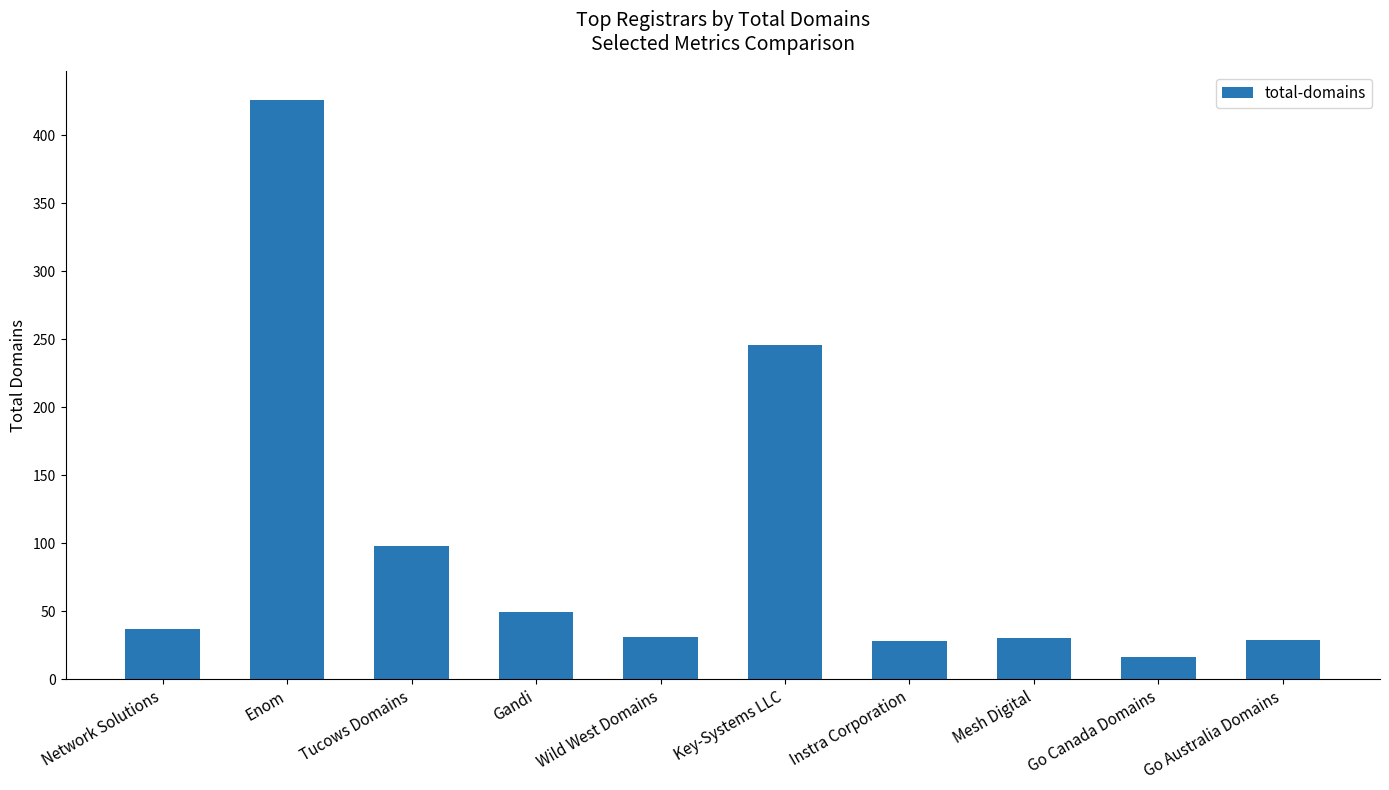

Which label corresponds to the smallest value in the chart?

Go Canada Domains